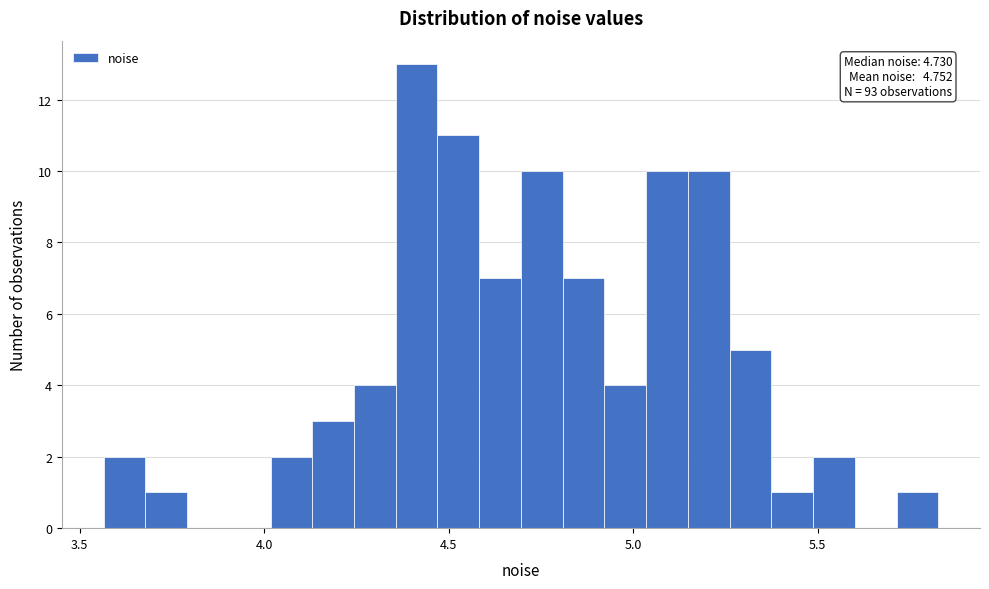

Around what value on the x-axis is the tallest bar? Give the approximate position of its centre, as read against the axis.

4.40